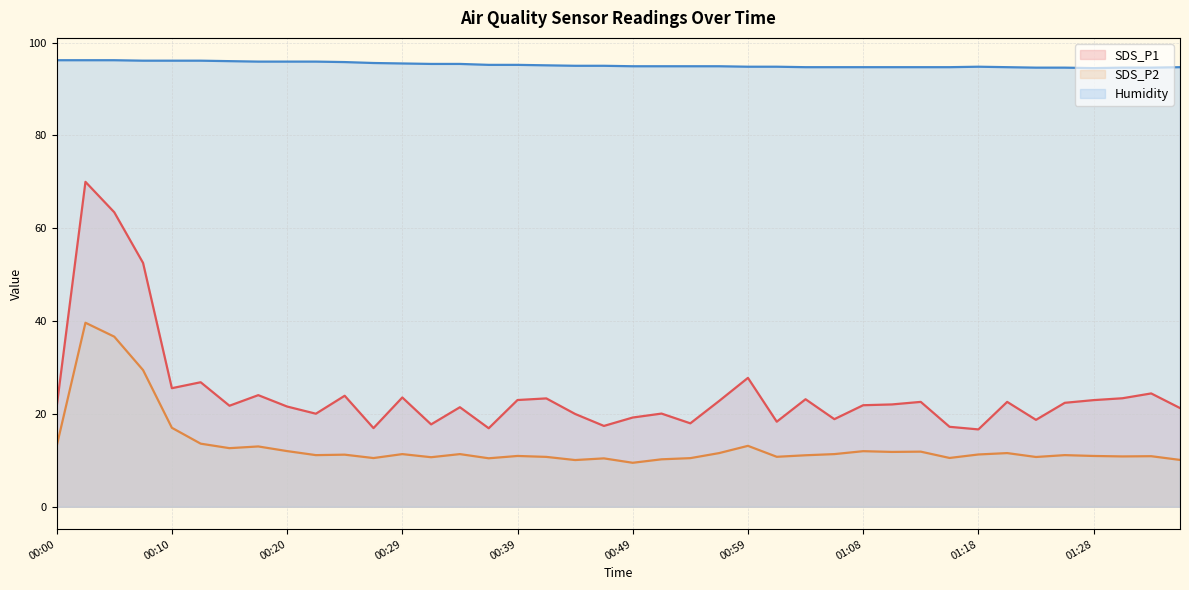

Reading left to right, transcribe all the data shown in this chart.

SDS_P1: 21.5	70.0	63.5	52.5	25.6	26.8	21.8	24.1	21.6	20.1	23.9	16.9	23.6	17.8	21.4	16.9	23.0	23.4	20.0	17.4	19.2	20.1	18.0	22.8	27.8	18.3	23.2	18.9	21.9	22.1	22.6	17.2	16.7	22.6	18.7	22.4	23.0	23.4	24.4	21.3
SDS_P2: 13.1	39.6	36.6	29.4	17.0	13.6	12.6	13.0	12.0	11.1	11.2	10.5	11.3	10.7	11.3	10.4	10.9	10.8	10.1	10.4	9.5	10.2	10.5	11.6	13.1	10.8	11.1	11.3	12.0	11.8	11.9	10.5	11.3	11.6	10.7	11.1	10.9	10.8	10.9	10.1
Humidity: 96.2	96.2	96.2	96.1	96.1	96.1	96.0	95.9	95.9	95.9	95.8	95.6	95.5	95.4	95.4	95.2	95.2	95.1	95.0	95.0	94.9	94.9	94.9	94.9	94.8	94.8	94.7	94.7	94.7	94.7	94.7	94.7	94.8	94.7	94.6	94.6	94.5	94.6	94.6	94.7